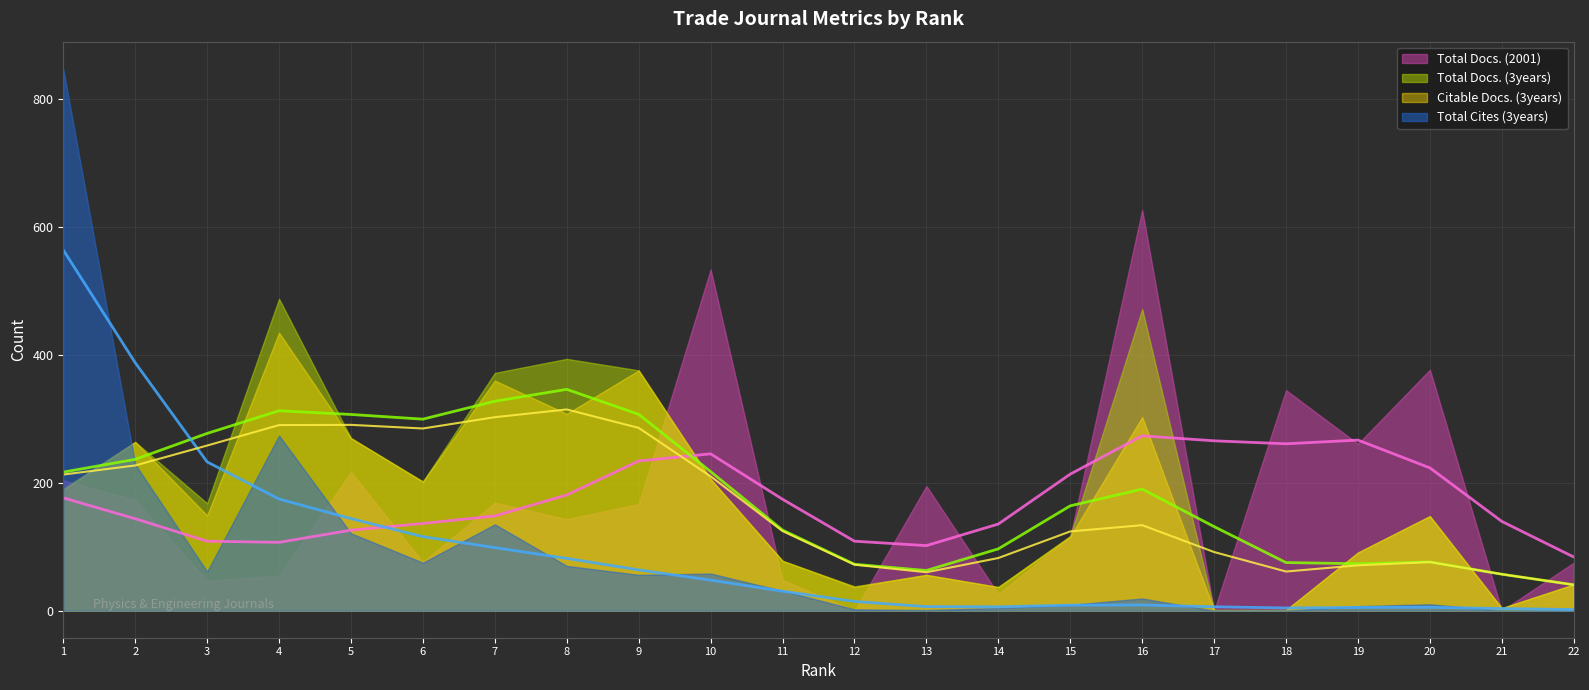

What is the sum of all Total Docs. (3years) values?

4015